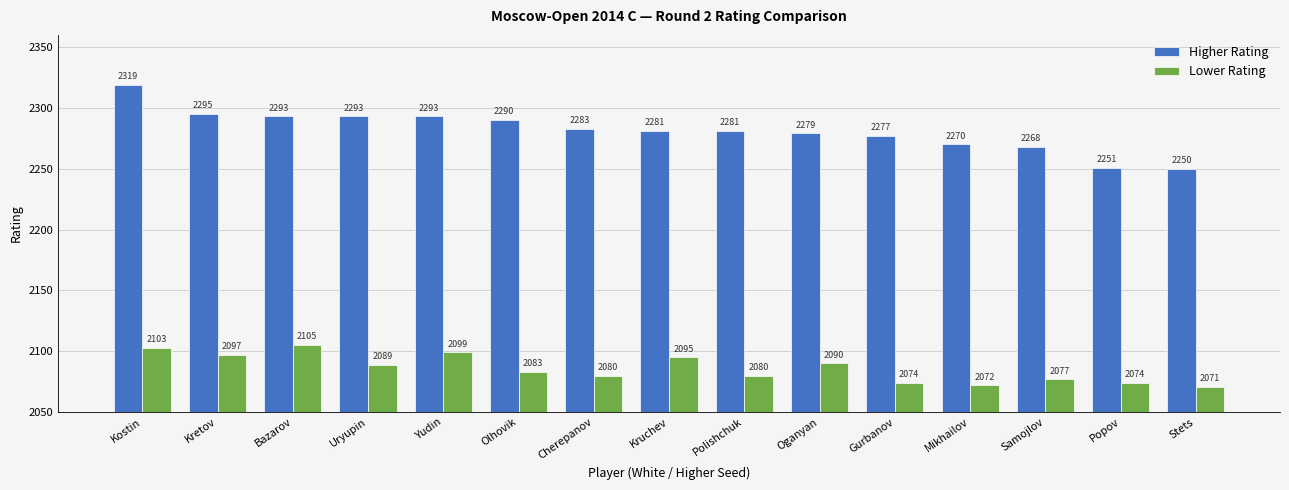

List the series in order of their overall mean, highest first.

Higher Rating, Lower Rating